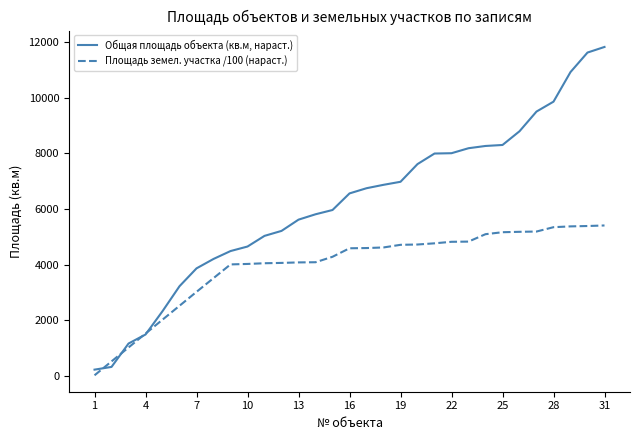

Does the chart have visible grid lines?

No